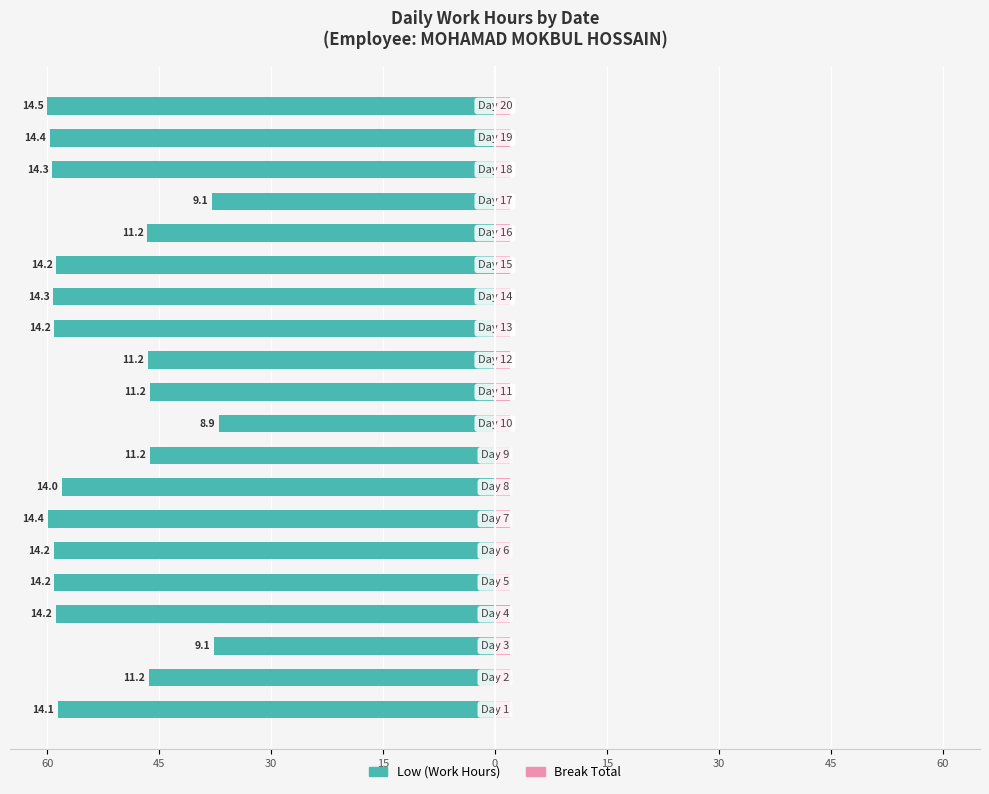

Are the bars grouped side by side (vs. stacked)?

Yes